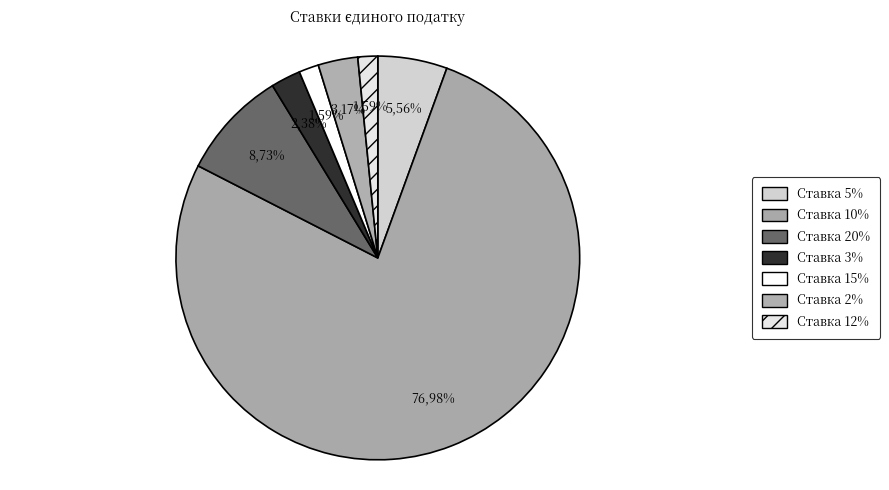

The Ставка 15% slice represents 2% of the pie. True or false?

True